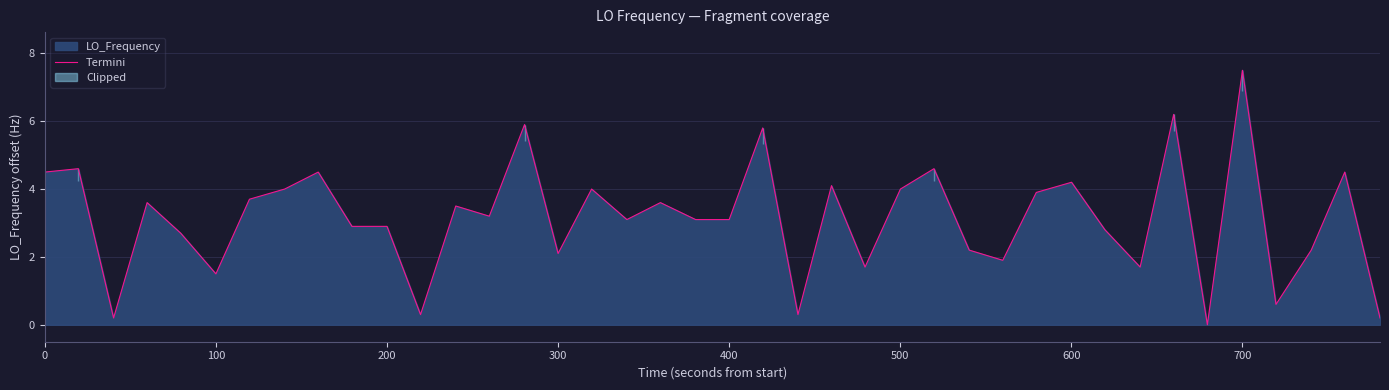

True or false: Termini has a value of 6.0 at 0.

False